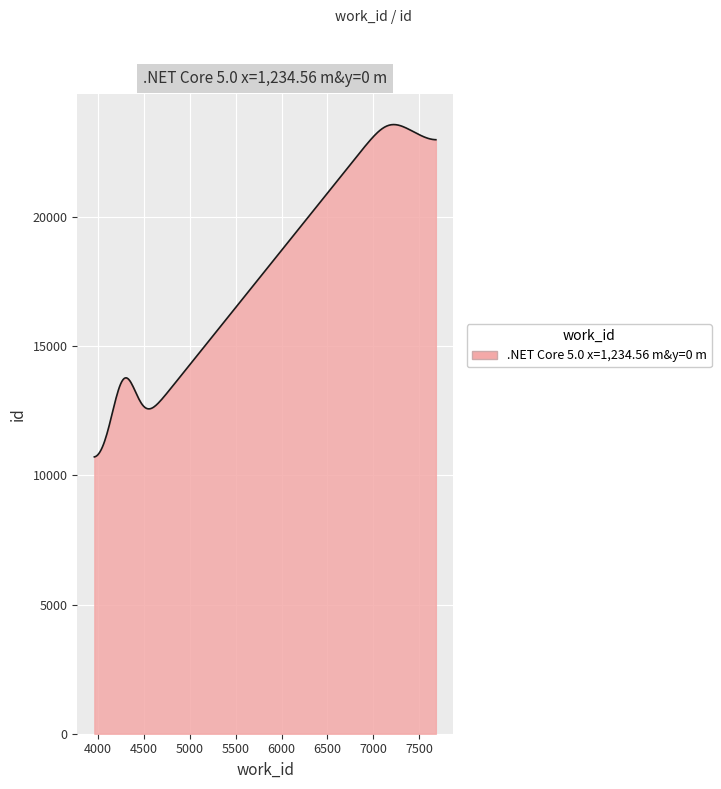

What is the difference between the maximum and minimum values?

12861.8